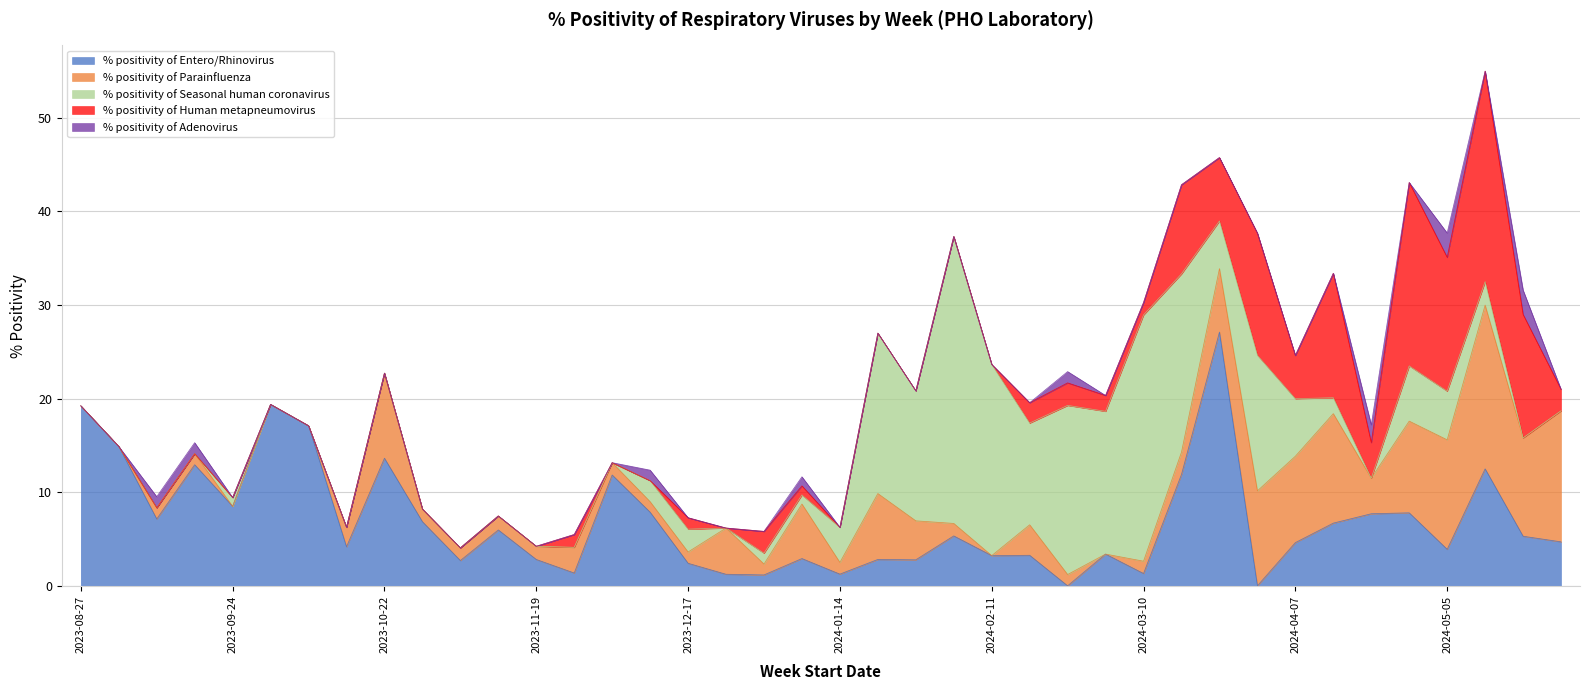

At 2023-10-01, list the series in order from smallest to largest.

% positivity of Parainfluenza, % positivity of Seasonal human coronavirus, % positivity of Human metapneumovirus, % positivity of Adenovirus, % positivity of Entero/Rhinovirus